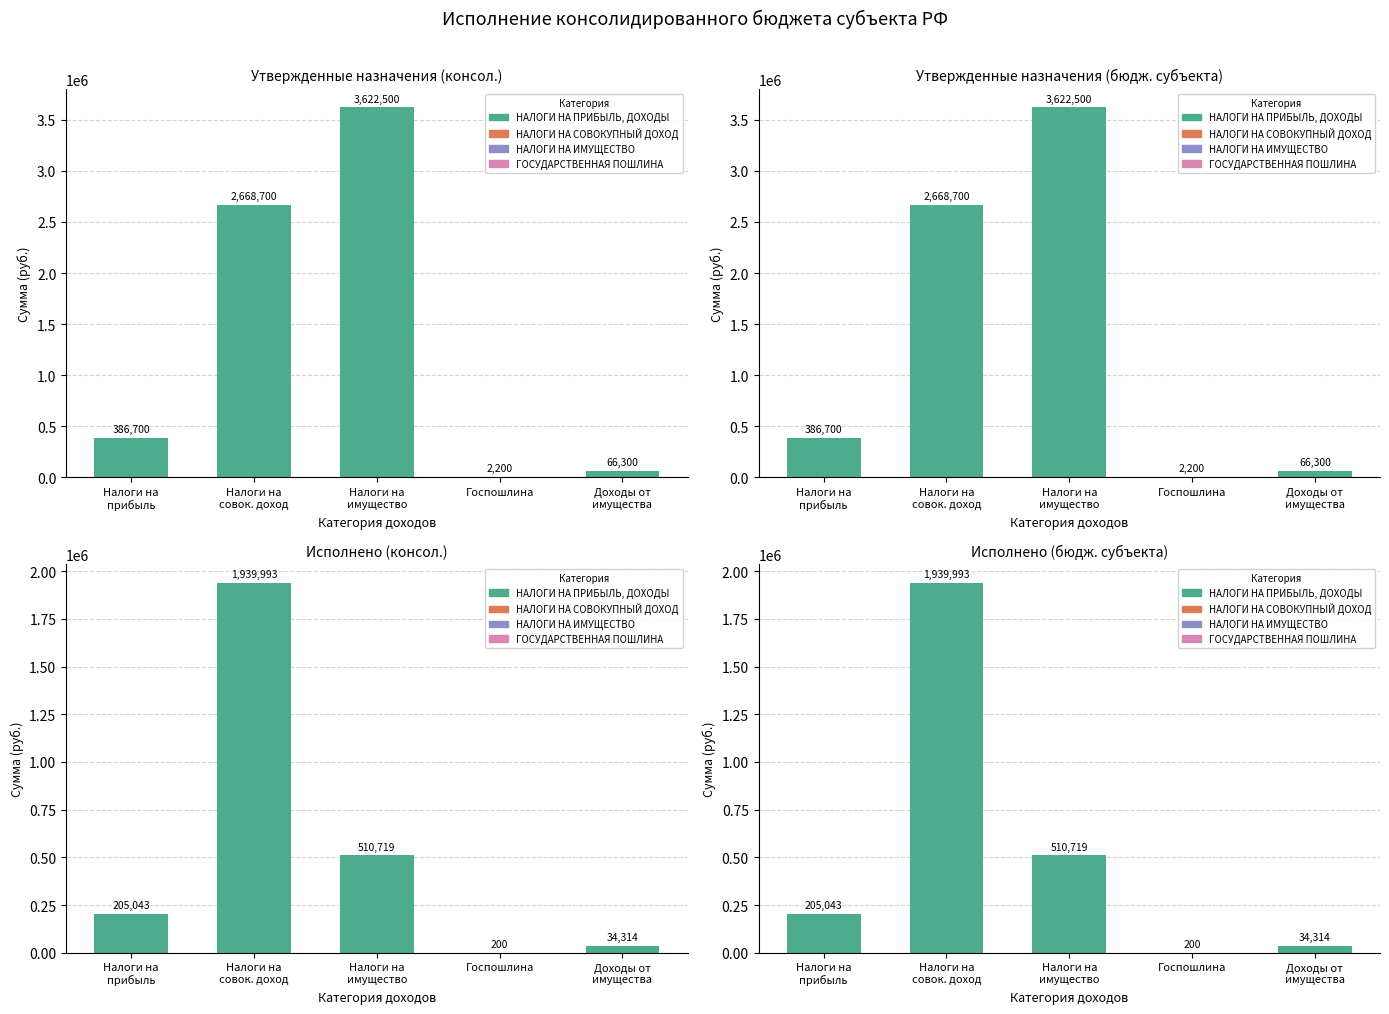

Reading right to left, list all the values displayed in this chart.

Утвержд. (консол.): Доходы от
имущества=66300.0	Госпошлина=2200.0	Налоги на
имущество=3622500.0	Налоги на
совок. доход=2668700.0	Налоги на
прибыль=386700.0
Утвержд. (бюдж. субъекта): Доходы от
имущества=66300.0	Госпошлина=2200.0	Налоги на
имущество=3622500.0	Налоги на
совок. доход=2668700.0	Налоги на
прибыль=386700.0
Исполнено (консол.): Доходы от
имущества=34314.0	Госпошлина=200.0	Налоги на
имущество=510718.9	Налоги на
совок. доход=1939992.8	Налоги на
прибыль=205043.4
Исполнено (бюдж. субъекта): Доходы от
имущества=34314.0	Госпошлина=200.0	Налоги на
имущество=510718.9	Налоги на
совок. доход=1939992.8	Налоги на
прибыль=205043.4